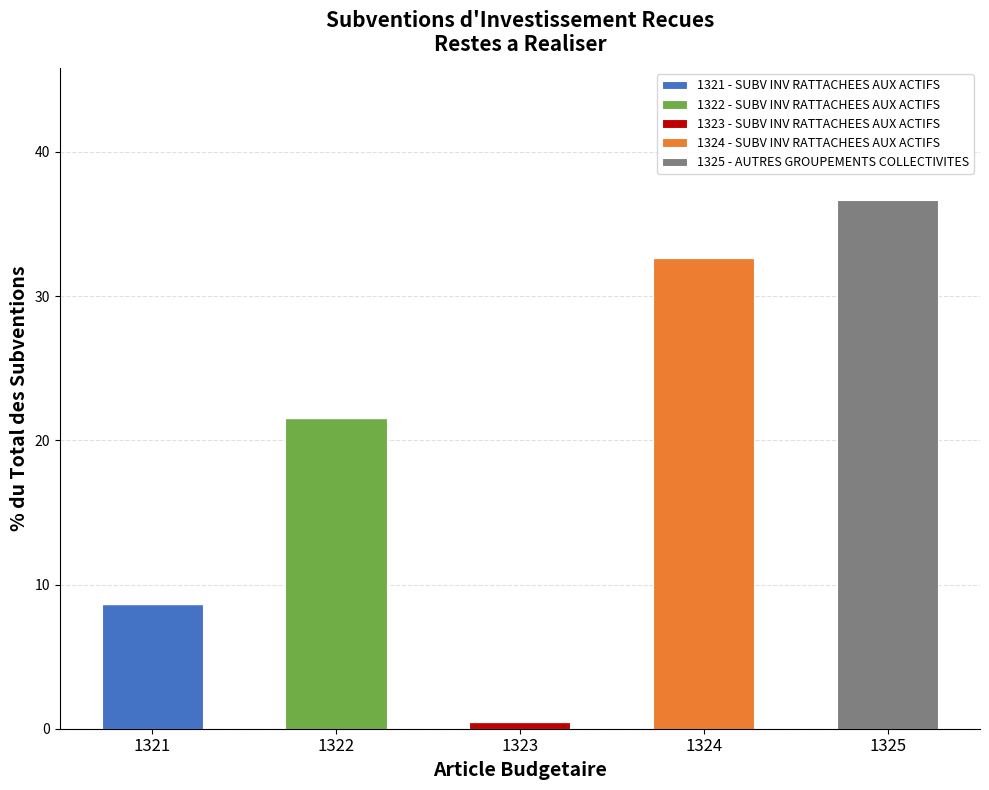

What is the total value across all series at 1324?

32.6